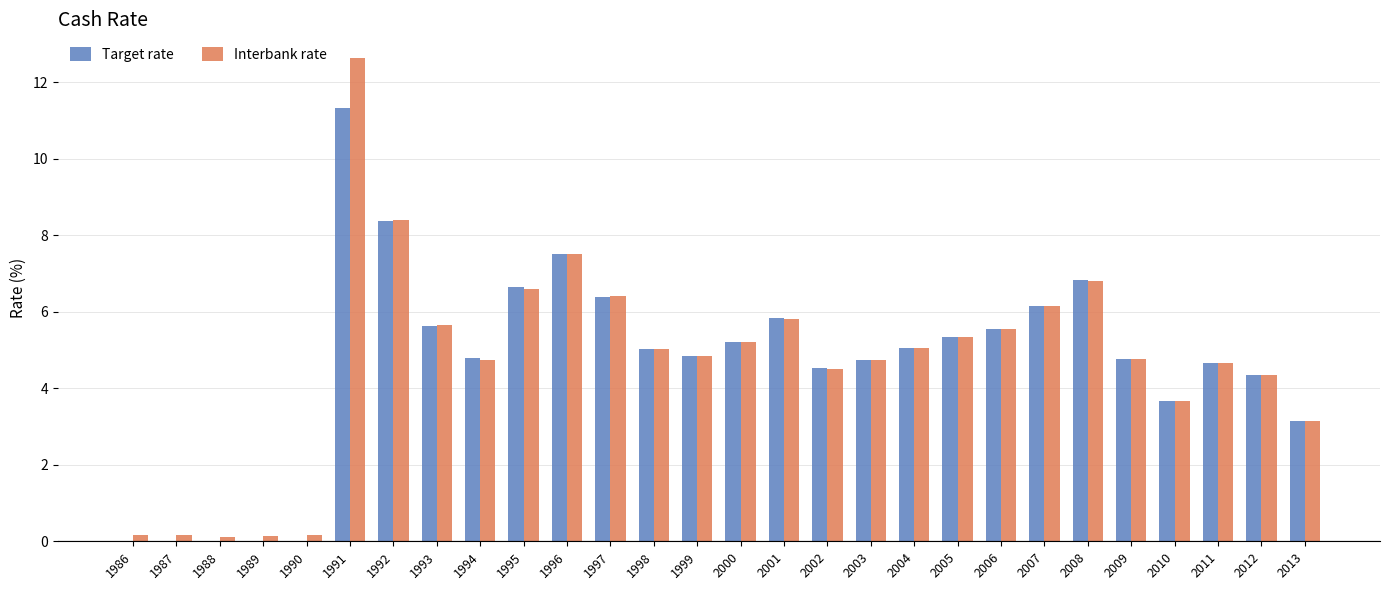

What is the sum of all Interbank rate values?

132.4